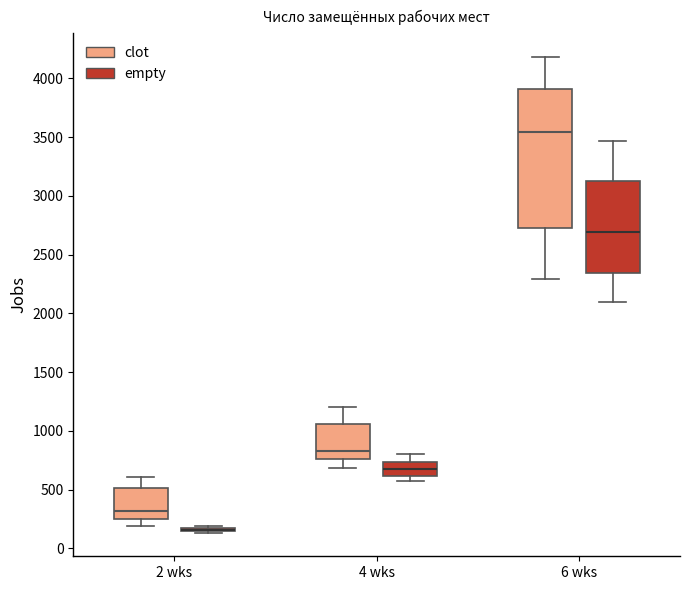

Where does the lower whisker of the box for 2 wks (clot) end on the y-axis? The values are not printed on the chart, so give them approximately, as read against the axis.

200